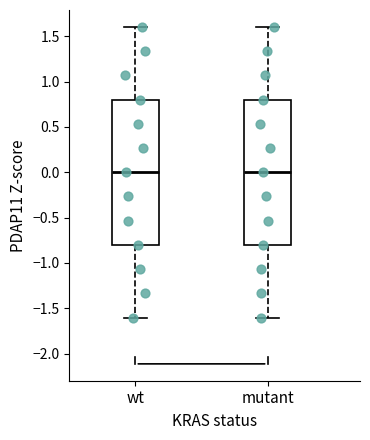

Reading left to right, read every box against the y-axis: the position of its median line, the range the box covers, and the ends of its whiskers. The values are not printed on the chart, so give them approximately, as read against the axis.

wt: median 0.0, box -0.8 to 0.8, whiskers -1.6 to 1.6
mutant: median 0.0, box -0.8 to 0.8, whiskers -1.6 to 1.6